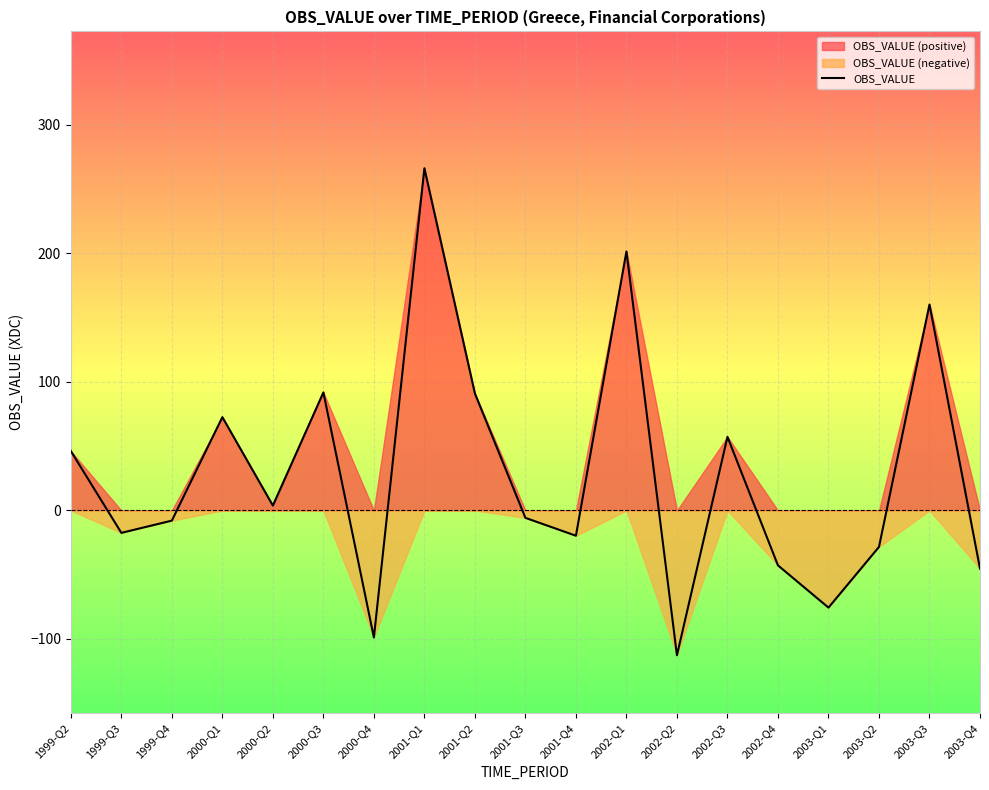

How many points are lower than both their immediate neighbors (excluding endpoints)?

6